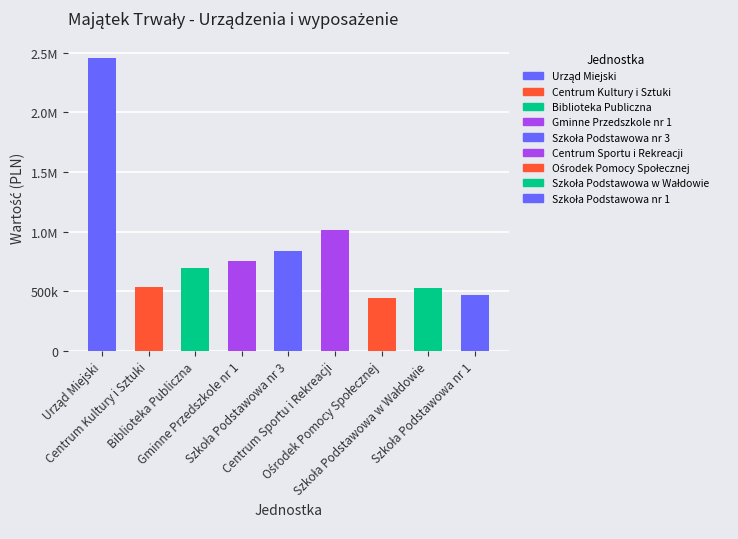

What is the smallest value displayed?

444991.0